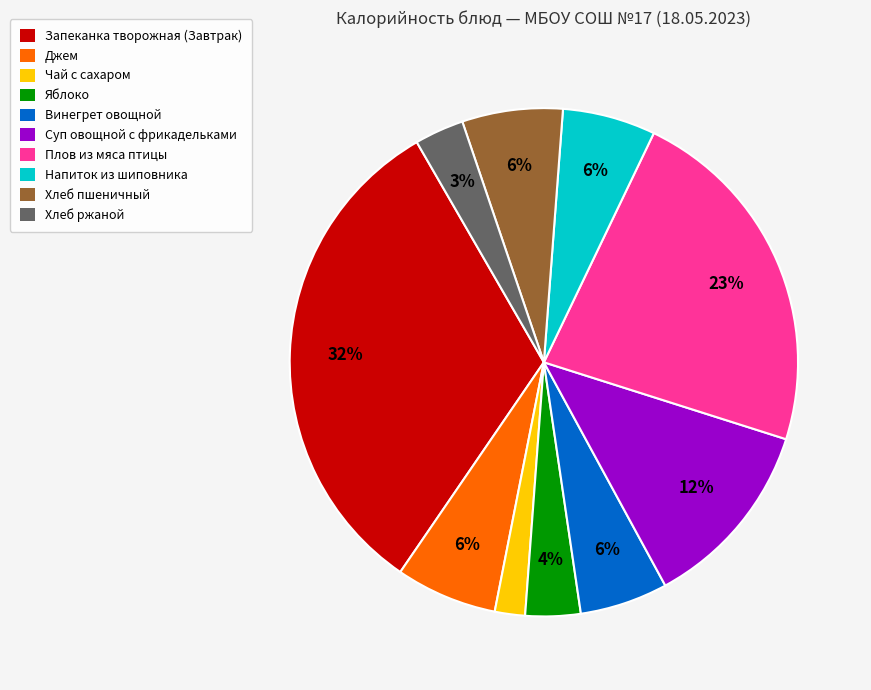

How many slices are in this pie chart?

10